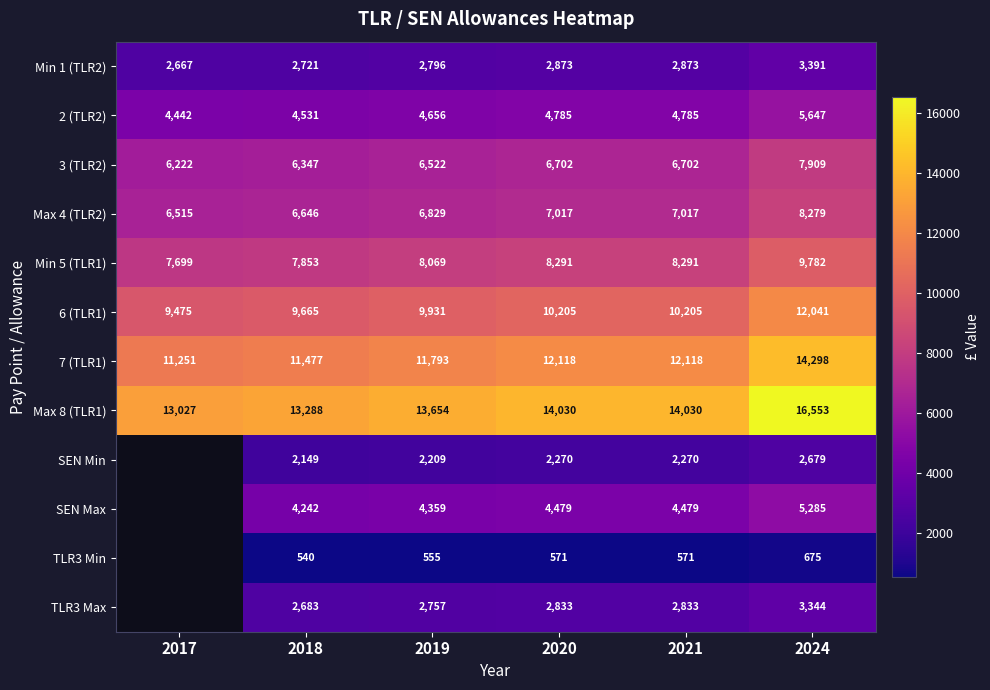

The SEN Min series shows 1480 at 2021. True or false?

False